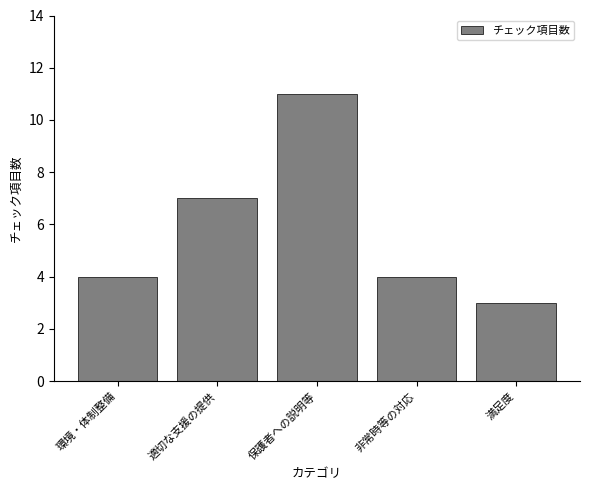

What is the label of the 2nd bar from the right?

非常時等の対応